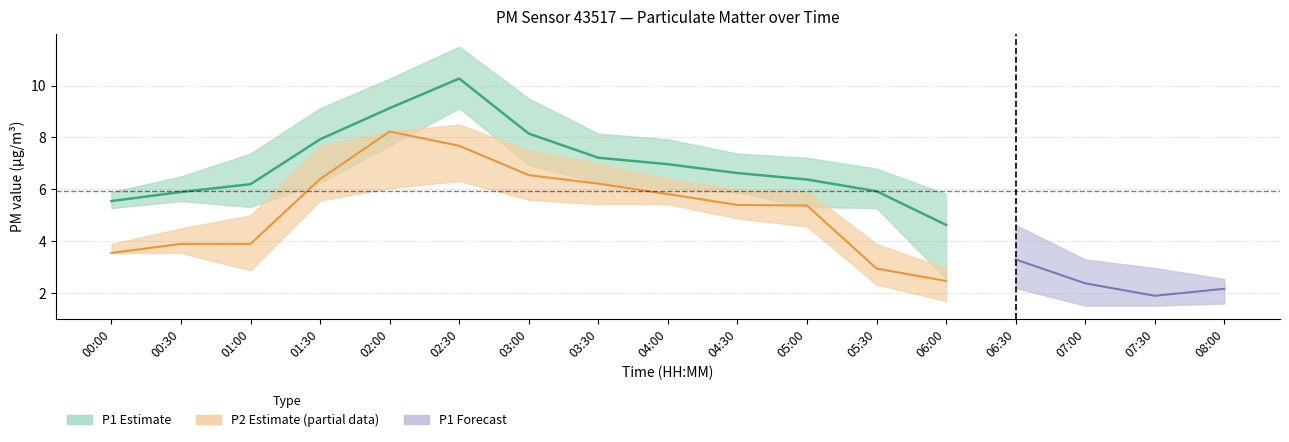

Between 03:00 and 00:30, which is larger?

03:00